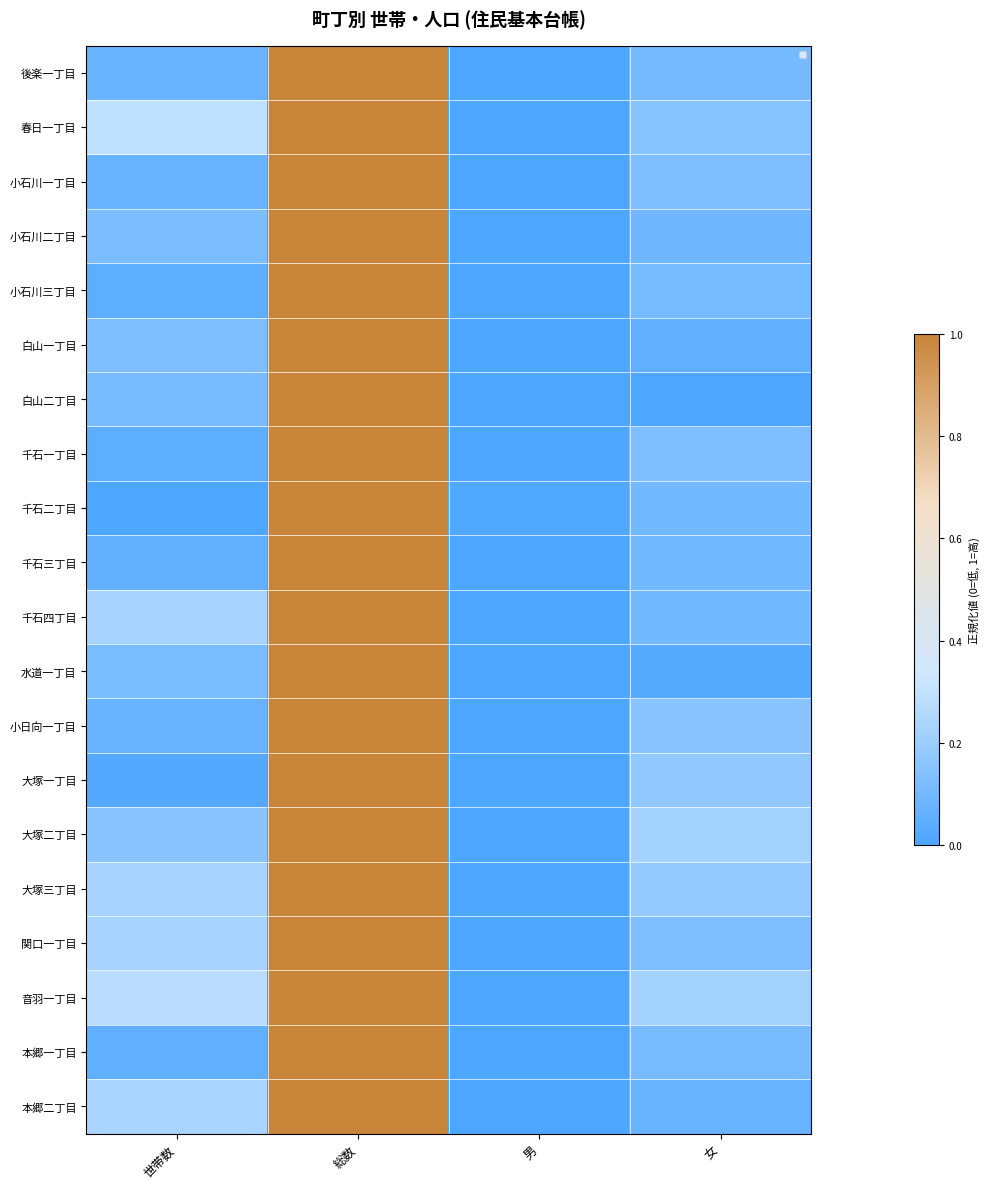

True or false: 千石一丁目 has a value of 0.0 at 男.

True